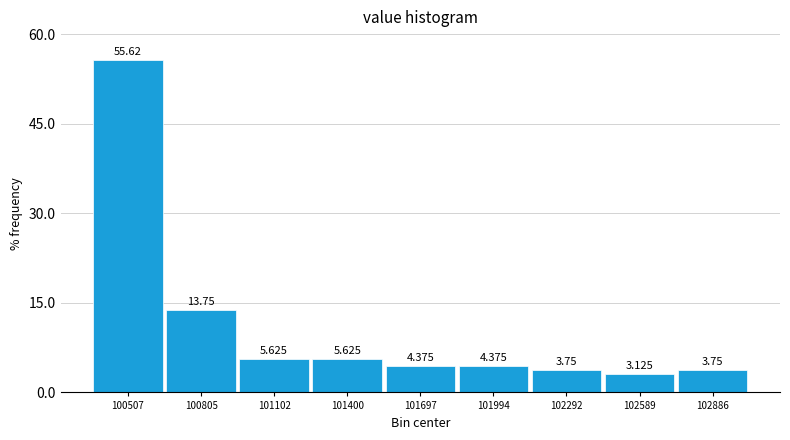

Reading left to right, list every bar in this chart as the range it spans on the x-axis followed by its height. The bar edges are not printed on the chart, so give them approximately, as read against the axis.

100350 to 100650: 55.625
100650 to 100950: 13.750
100950 to 101250: 5.625
101250 to 101550: 5.625
101550 to 101850: 4.375
101850 to 102150: 4.375
102150 to 102450: 3.750
102450 to 102750: 3.125
102750 to 103050: 3.750